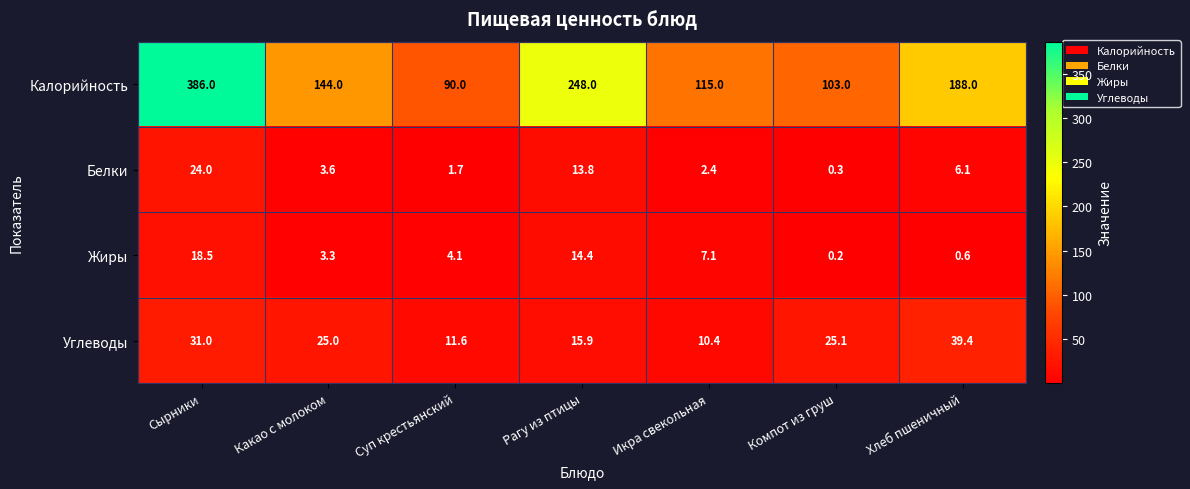

Which series changed the most between Компот из груш and Хлеб пшеничный?

Калорийность